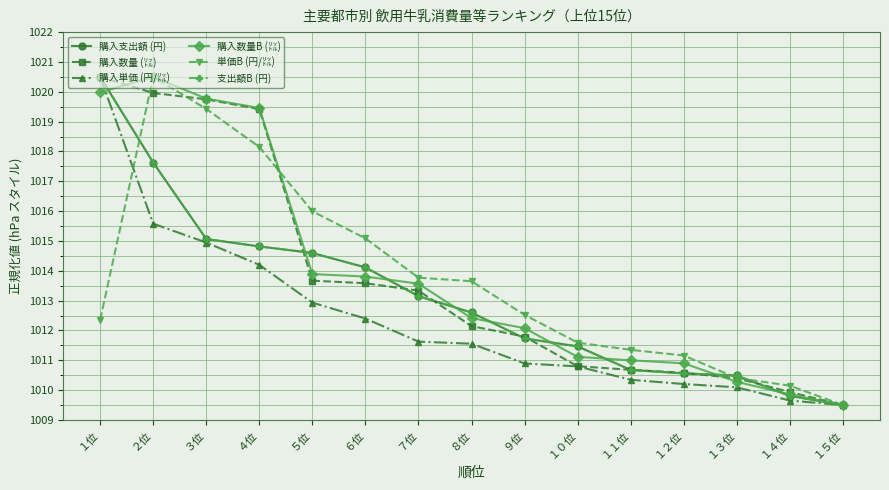

Which has a higher value, １位 or ７位?

１位